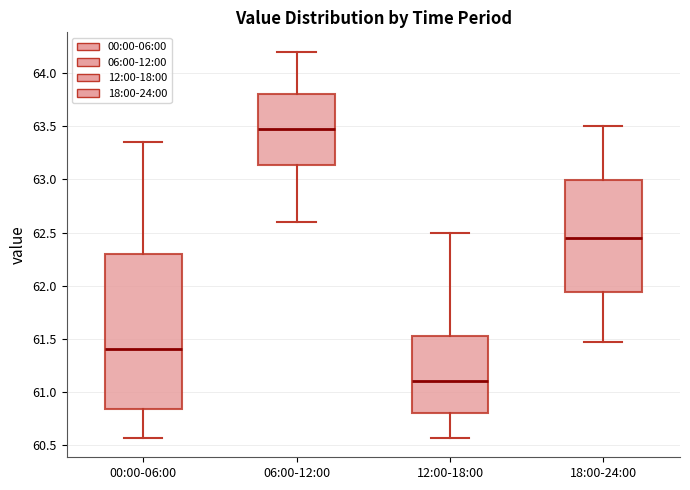

Reading left to right, transcribe this box plot: for each box, give where its median line is, the range the box spans, and where its two whiskers end, as read against the y-axis. The values are not printed on the chart, so give them approximately, as read against the axis.

00:00-06:00: median 61.40, box 60.85 to 62.30, whiskers 60.55 to 63.35
06:00-12:00: median 63.50, box 63.15 to 63.80, whiskers 62.60 to 64.20
12:00-18:00: median 61.10, box 60.80 to 61.55, whiskers 60.55 to 62.50
18:00-24:00: median 62.45, box 61.95 to 63.00, whiskers 61.45 to 63.50